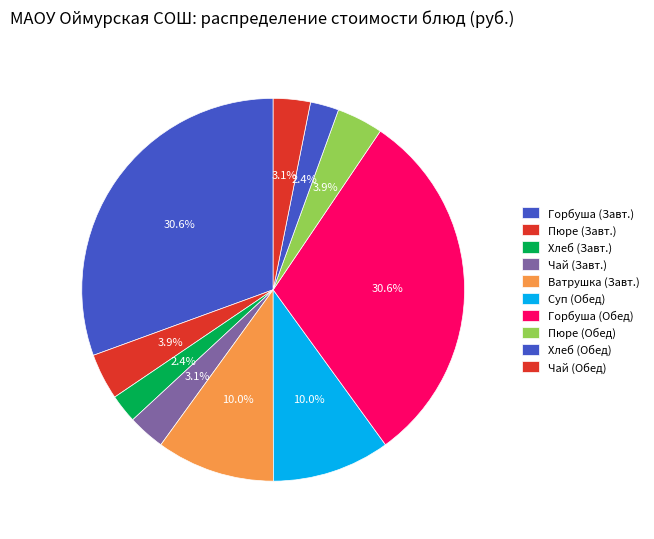

How many segments does this pie chart have?

10